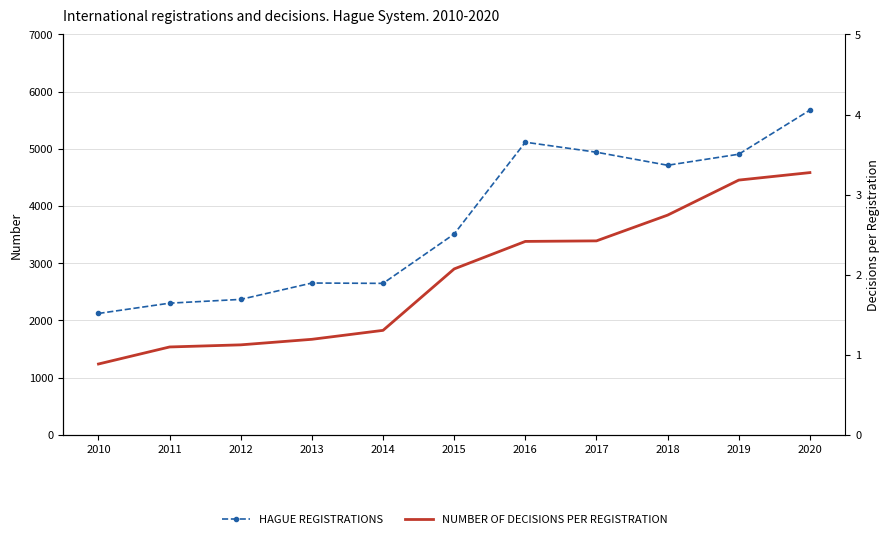

Reading left to right, list all the values displayed in this chart.

HAGUE REGISTRATIONS: 2122.0	2302.0	2368.0	2654.0	2648.0	3511.0	5116.0	4941.0	4713.0	4906.0	5677.0
NUMBER OF DECISIONS PER REGISTRATION: 0.9	1.1	1.1	1.2	1.3	2.1	2.4	2.4	2.7	3.2	3.3